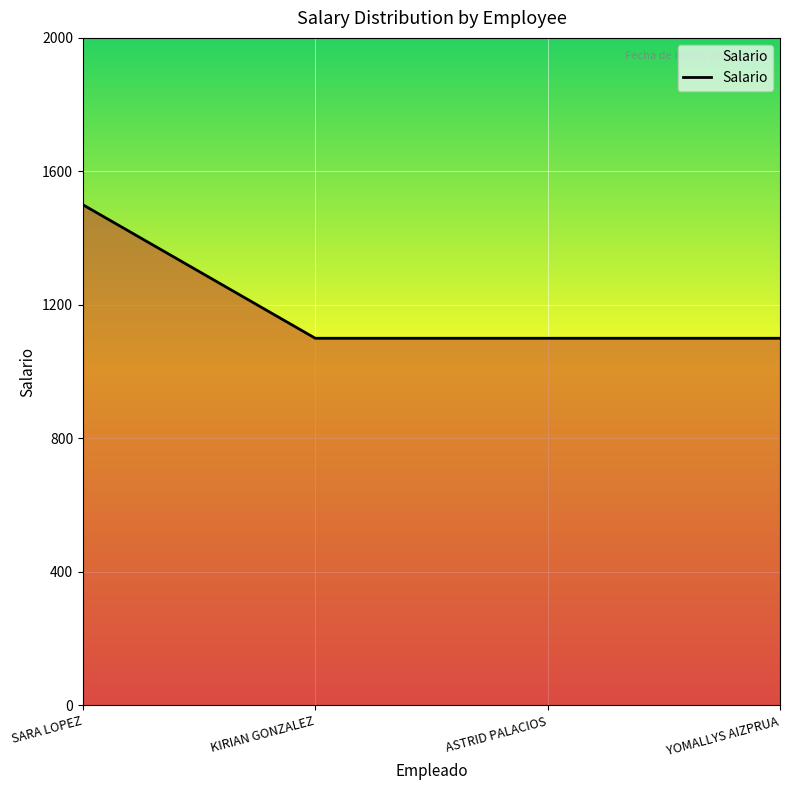

Reading left to right, what are all the values shown in this chart?

SARA LOPEZ=1500	KIRIAN GONZALEZ=1100	ASTRID PALACIOS=1100	YOMALLYS AIZPRUA=1100